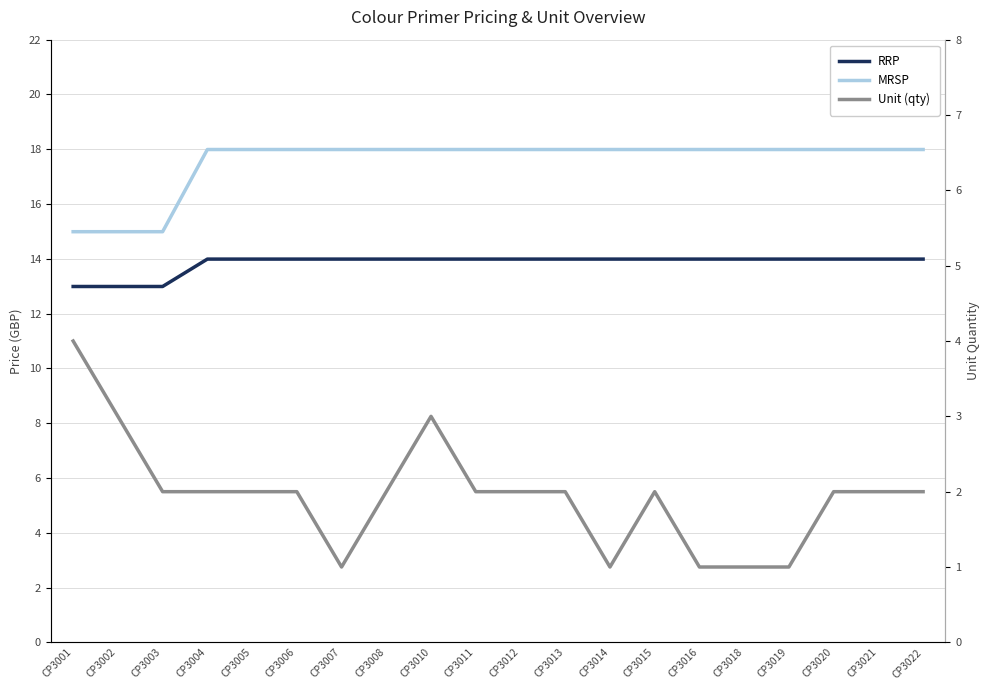

At how many categories does at least one series exceed 13?

20